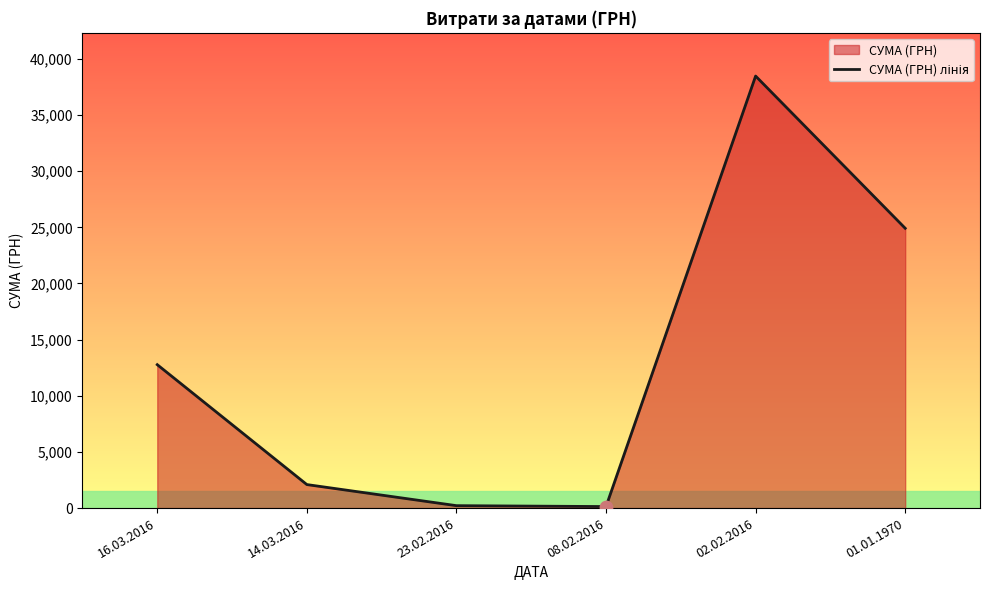

Between 14.03.2016 and 23.02.2016, which is larger?

14.03.2016